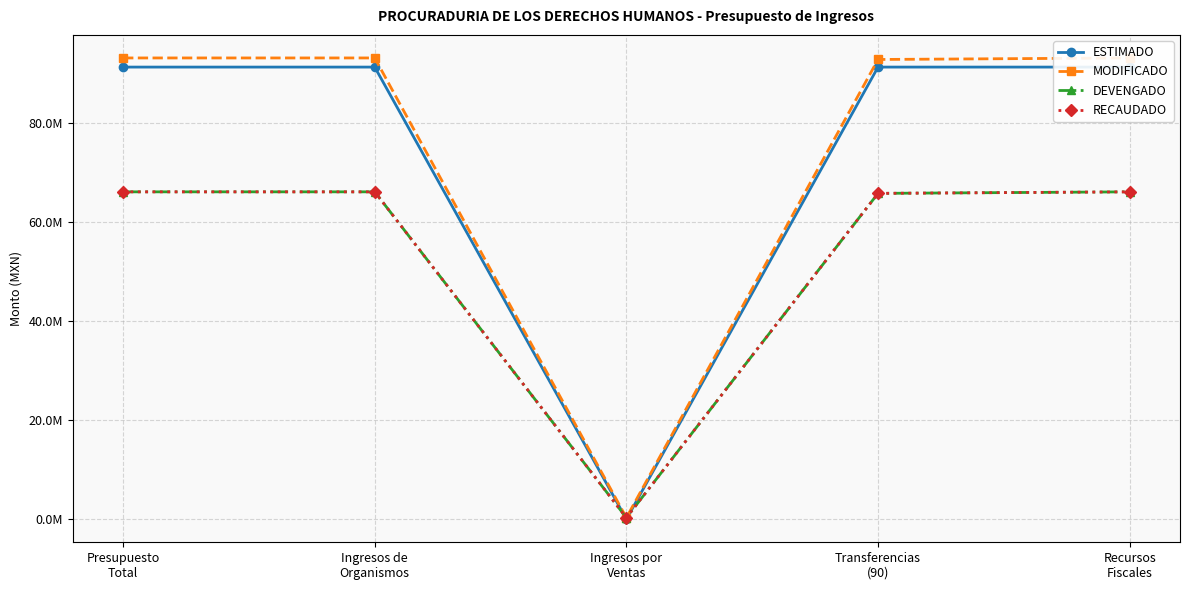

Where does the ESTIMADO series first go above 91249329?

Presupuesto
Total